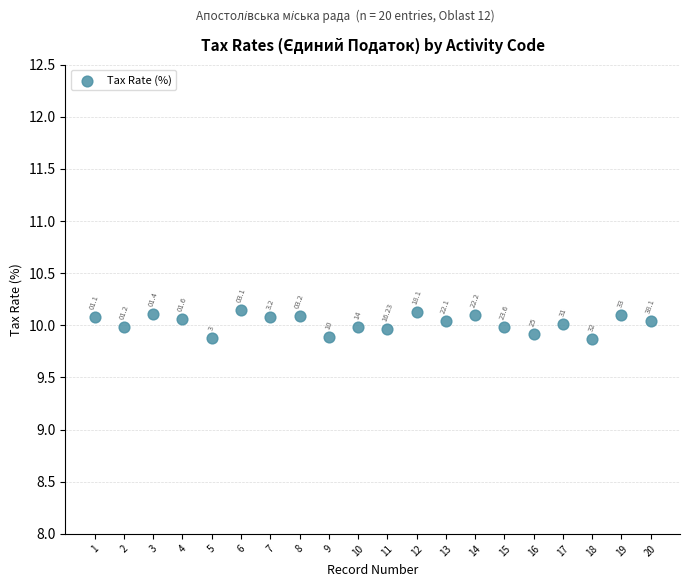

What is the range of X values (max minus min)?

19.0